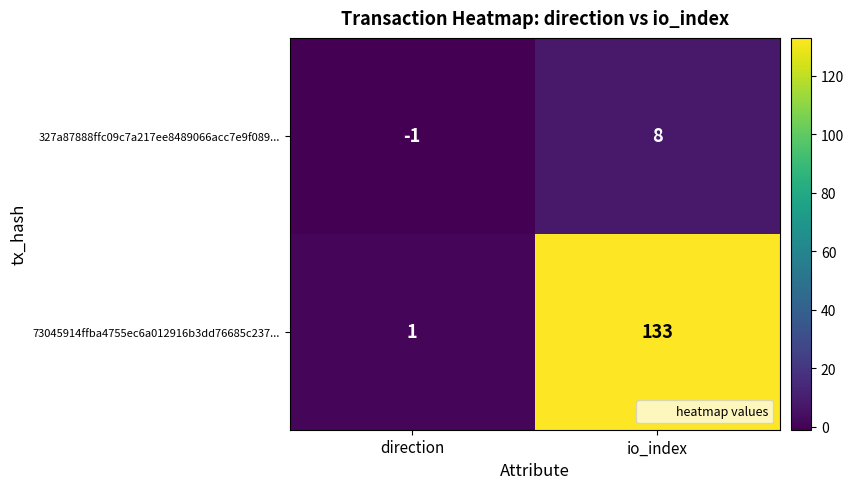

What is the maximum value shown in the chart?

133